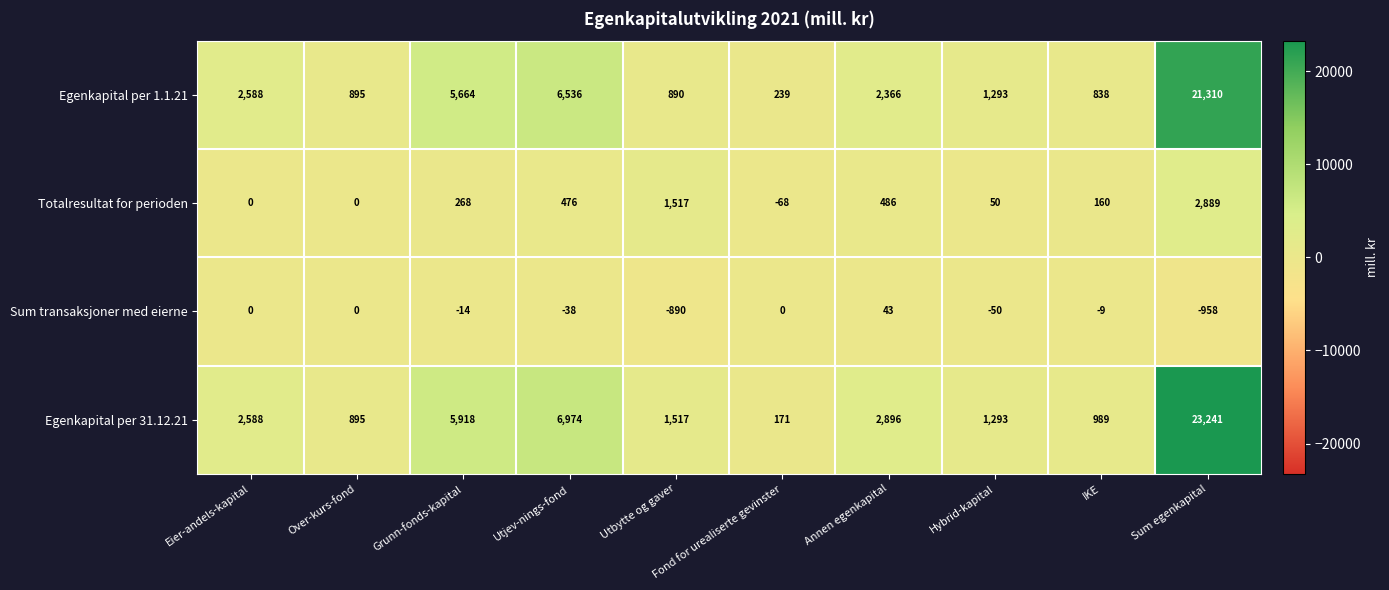

At Fond for urealiserte gevinster, list the series in order from largest to smallest.

Egenkapital per 1.1.21, Egenkapital per 31.12.21, Sum transaksjoner med eierne, Totalresultat for perioden